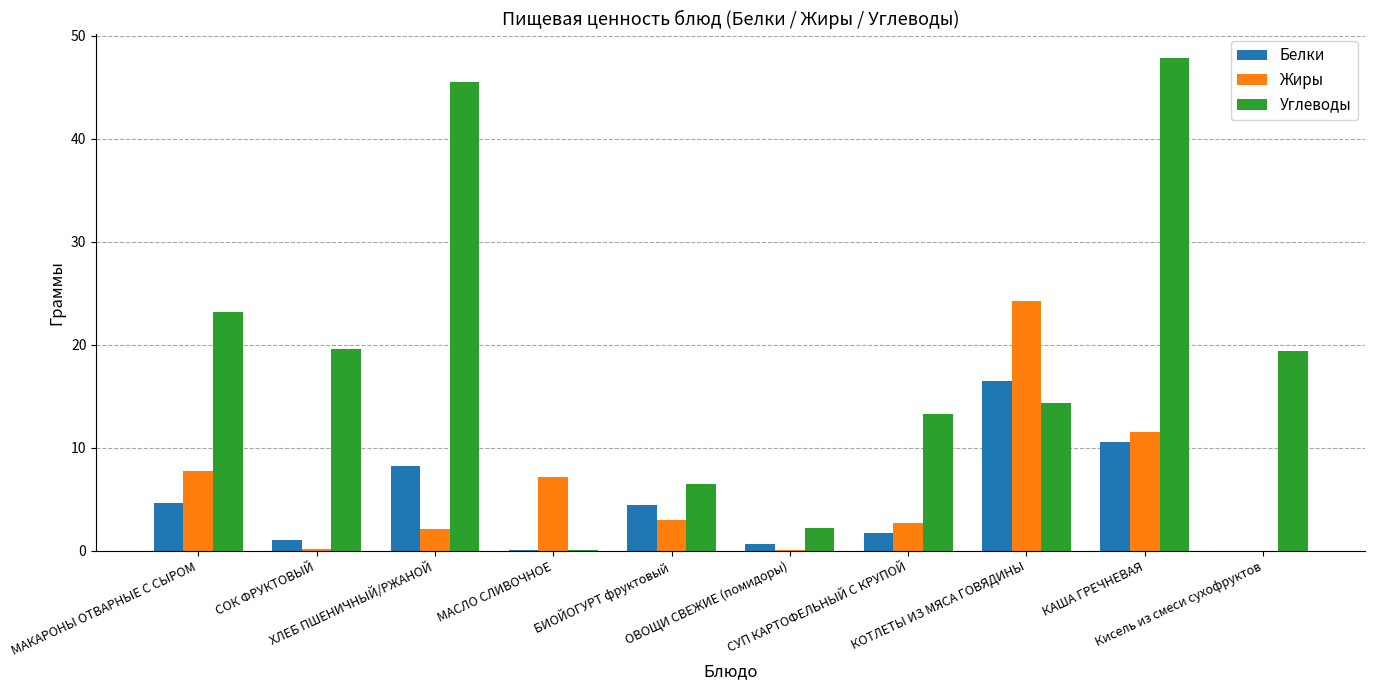

What is the difference between the Жиры values at СУП КАРТОФЕЛЬНЫЙ С КРУПОЙ and МАСЛО СЛИВОЧНОЕ?

4.5